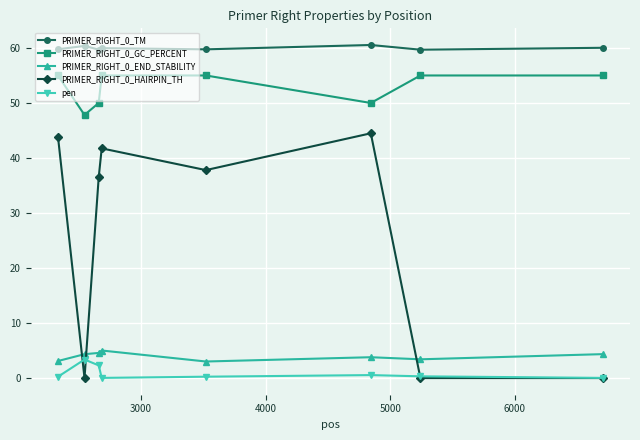

True or false: PRIMER_RIGHT_0_HAIRPIN_TH has more than 1 interior local peaks.

True